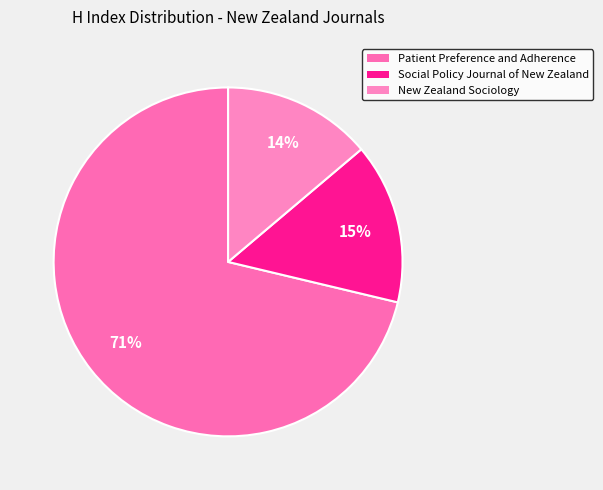

How many segments does this pie chart have?

3